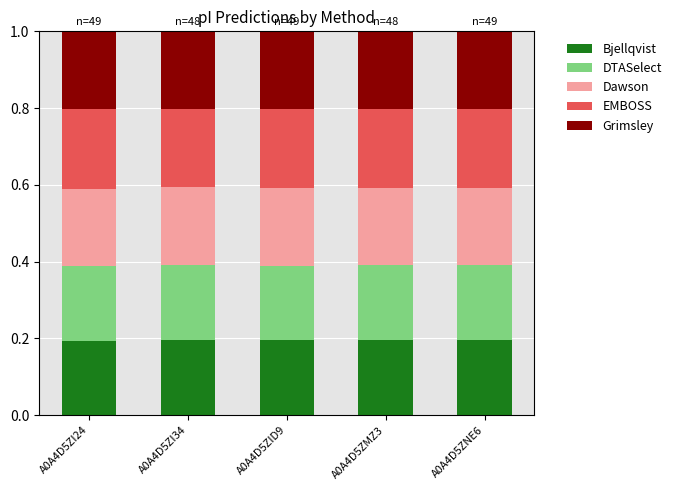

How many distinct data groups are displayed?

5